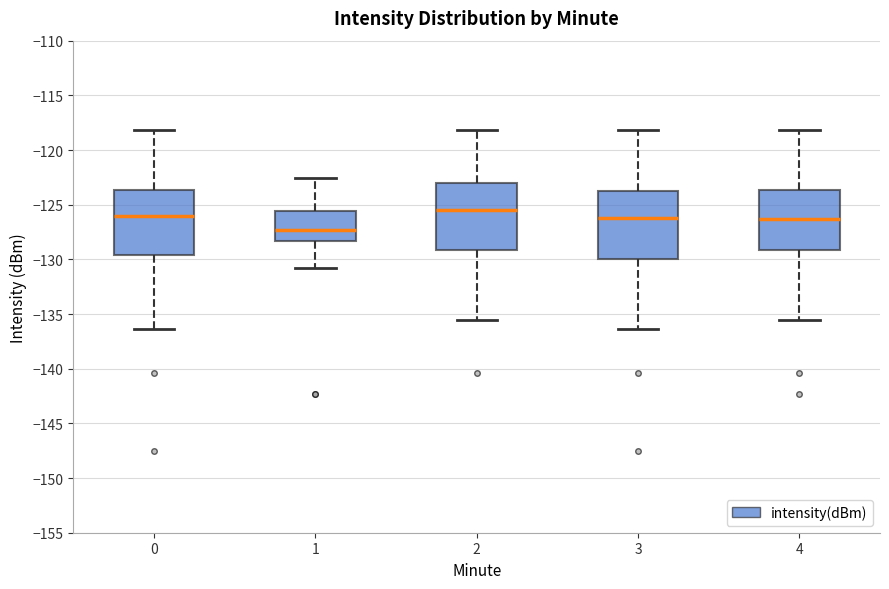

Where is the upper edge of the box at x = 4 on the y-axis? The values are not printed on the chart, so give them approximately, as read against the axis.

-123.5